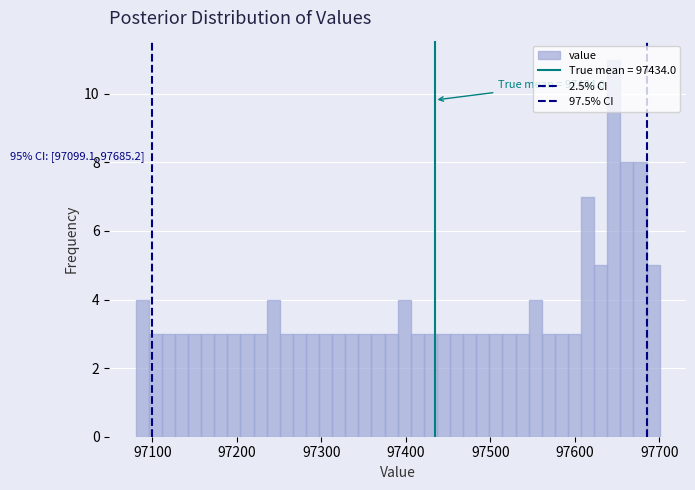

Around what value on the x-axis is the tallest bar? Give the approximate position of its centre, as read against the axis.

97650